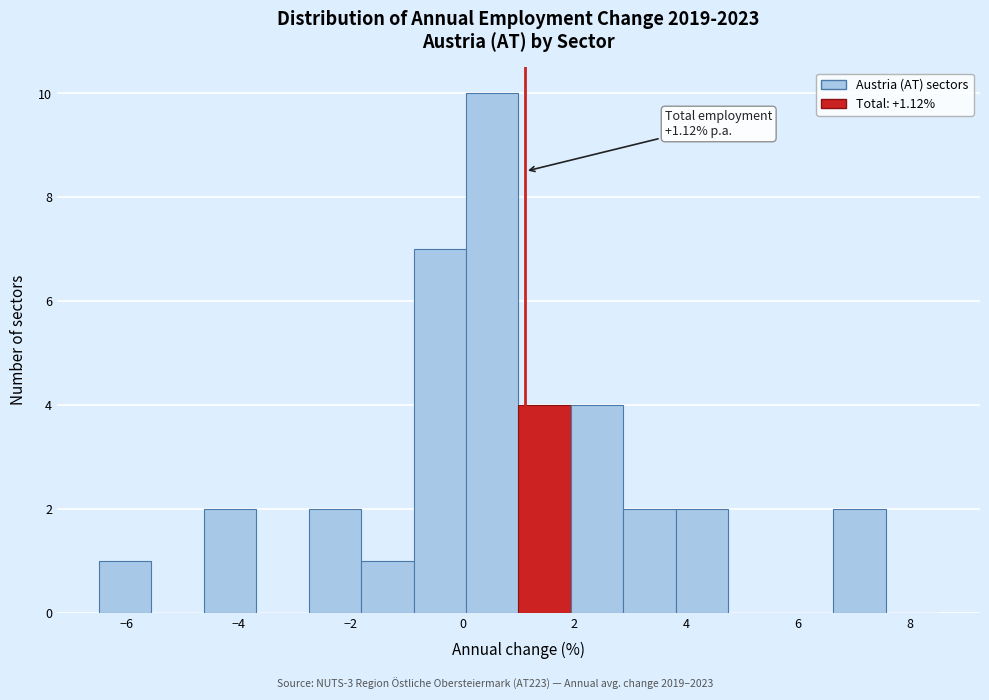

Which range on the x-axis has the tallest bar?

0.0 to 1.0